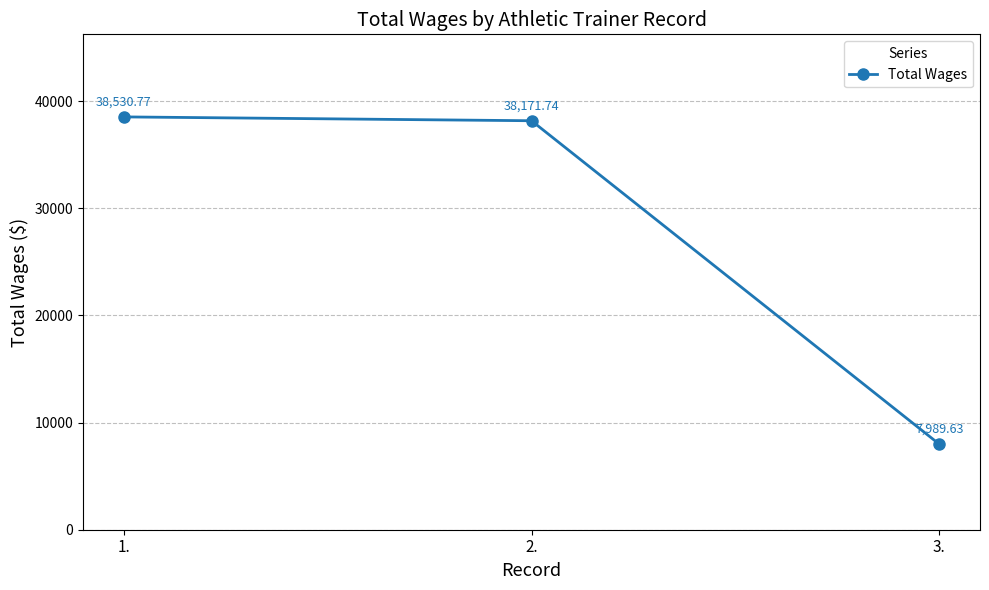

List the labels in order of value, largest first.

1., 2., 3.